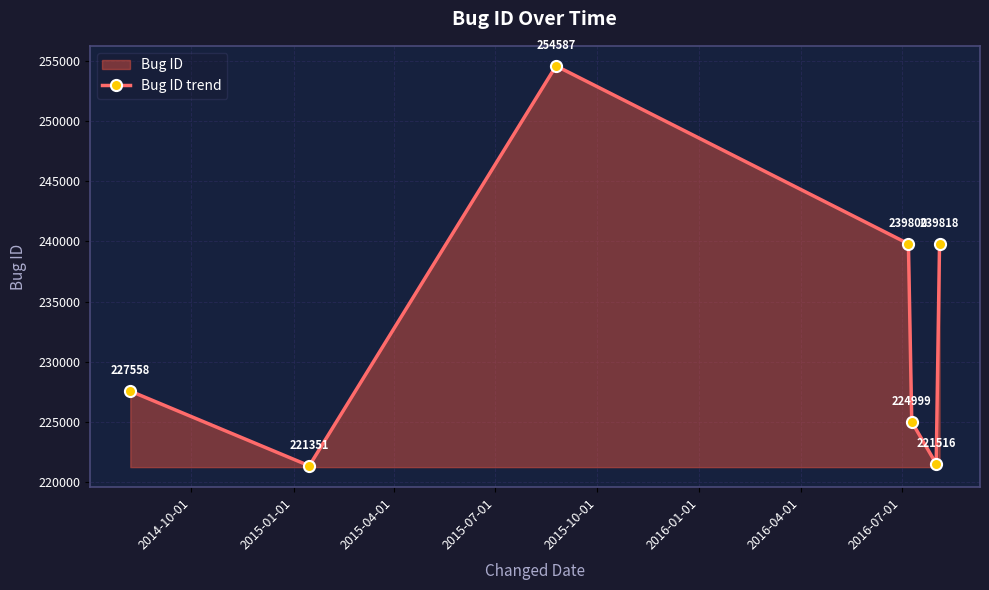

What is the value of the 1st point from the left?

227558